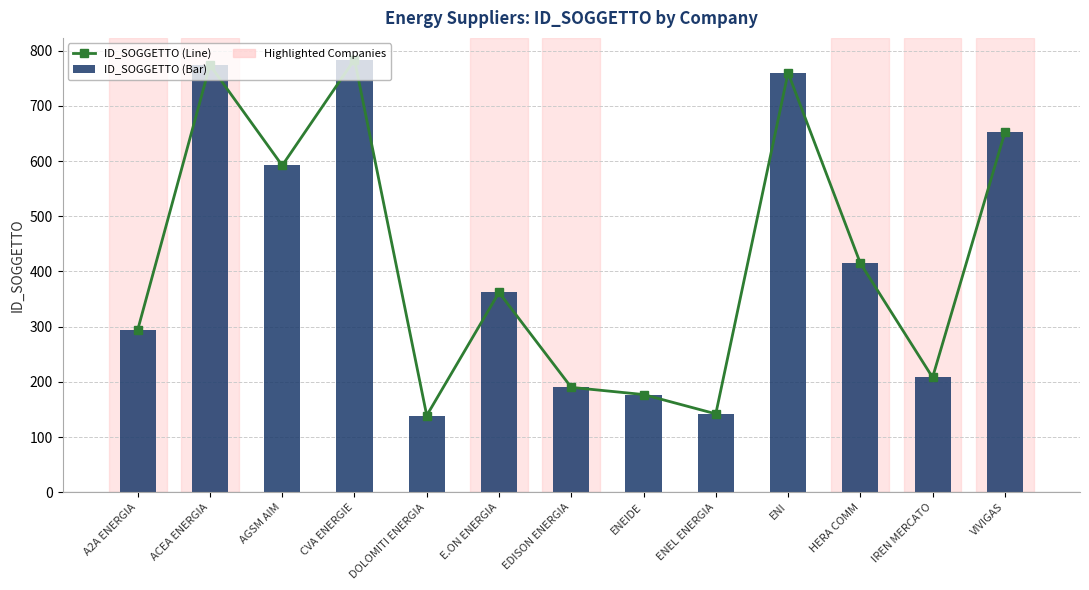

Which series has the widest spread of values?

ID_SOGGETTO (Line)